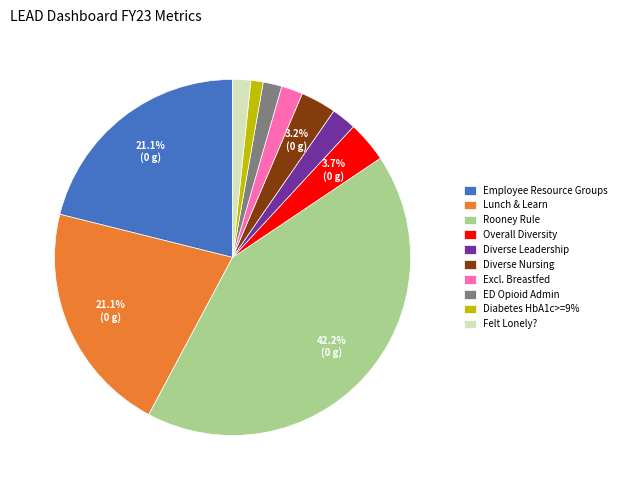

What portion of the pie excludes Lunch & Learn?

78.9%